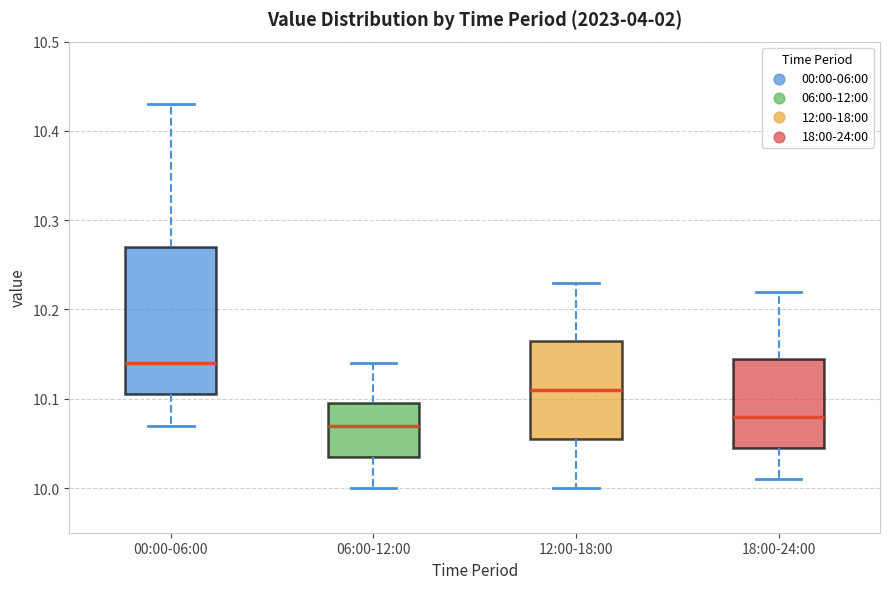

Reading left to right, transcribe this box plot: for each box, give where its median line is, the range the box spans, and where its two whiskers end, as read against the y-axis. The values are not printed on the chart, so give them approximately, as read against the axis.

00:00-06:00: median 10.14, box 10.11 to 10.27, whiskers 10.07 to 10.43
06:00-12:00: median 10.07, box 10.04 to 10.10, whiskers 10.00 to 10.14
12:00-18:00: median 10.11, box 10.06 to 10.17, whiskers 10.00 to 10.23
18:00-24:00: median 10.08, box 10.05 to 10.15, whiskers 10.01 to 10.22